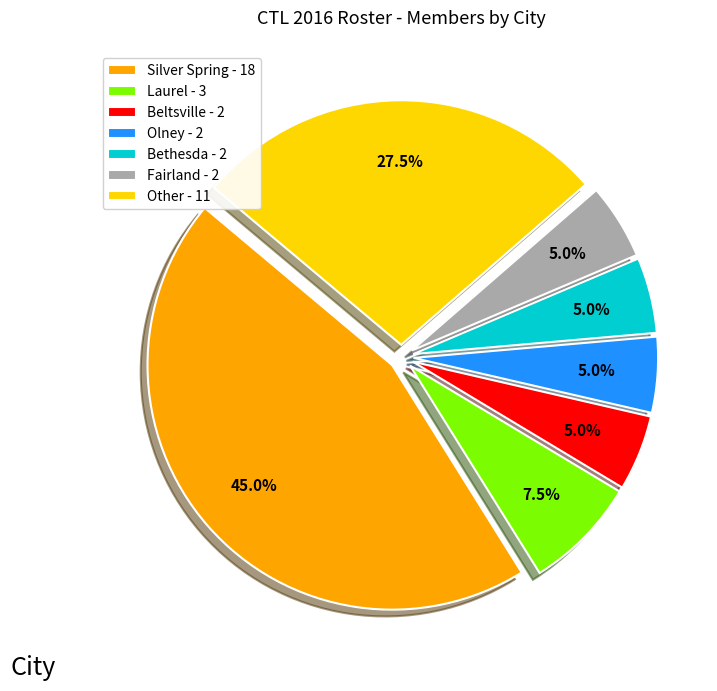

Is there a majority slice in this chart?

No